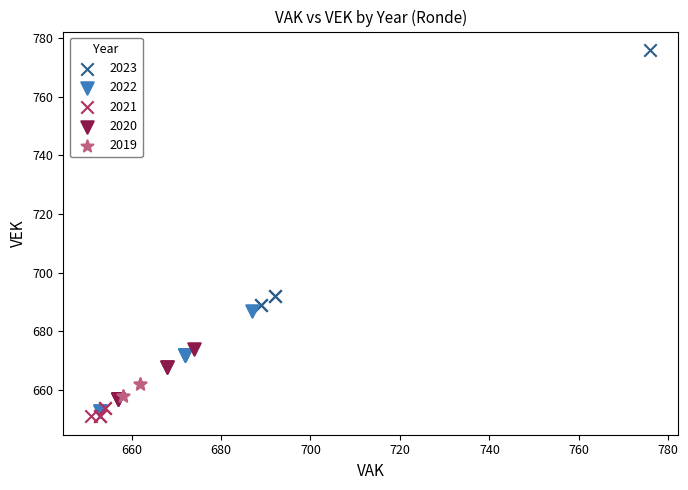

What are all the series names shown in the legend?

2023, 2022, 2021, 2020, 2019